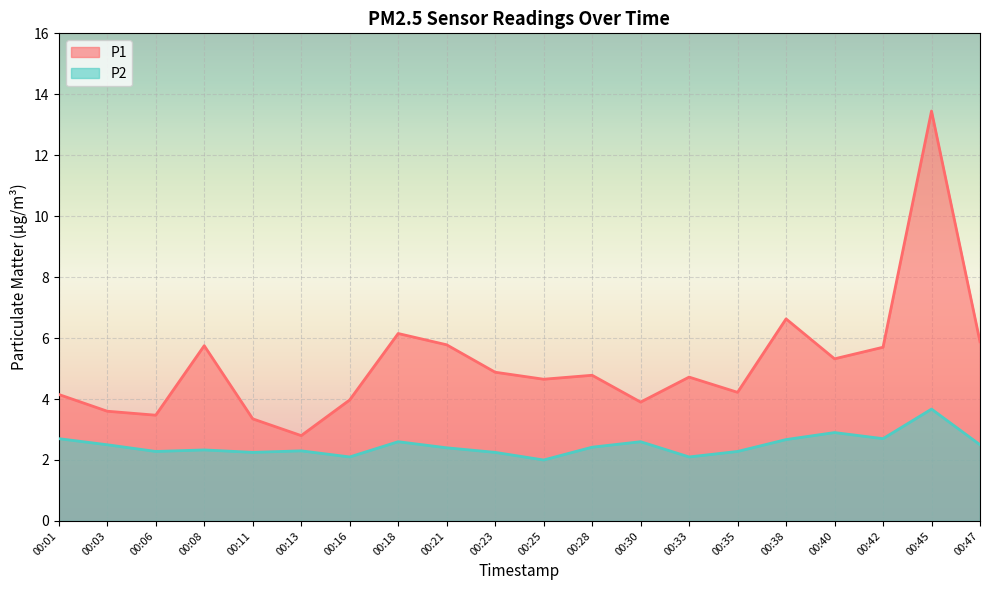

List the labels in order of P1 value, largest first.

00:45, 00:38, 00:18, 00:47, 00:21, 00:08, 00:42, 00:40, 00:23, 00:28, 00:33, 00:25, 00:35, 00:01, 00:16, 00:30, 00:03, 00:06, 00:11, 00:13